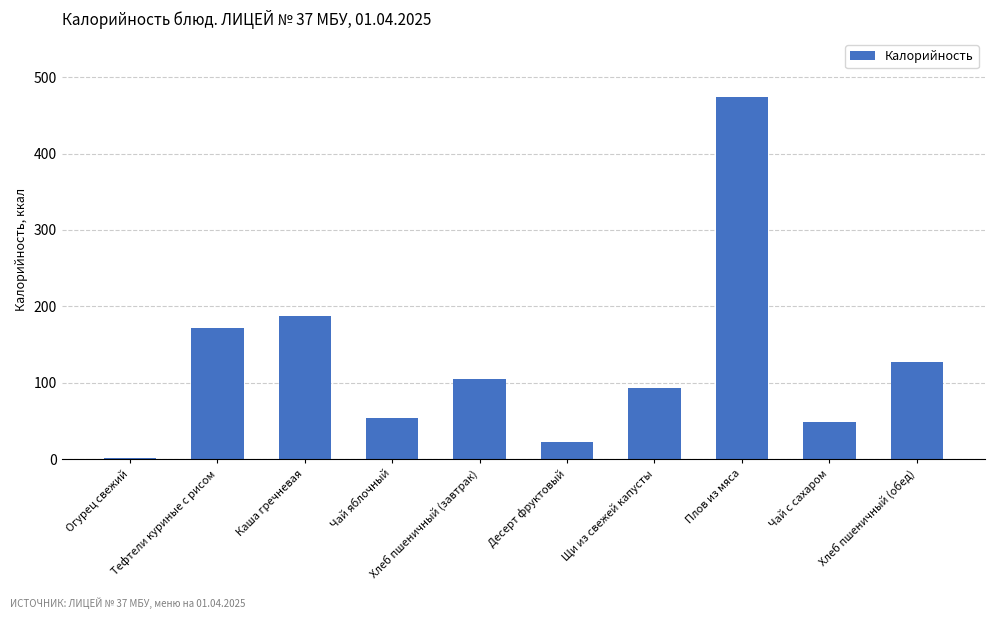

Between Чай яблочный and Тефтели куриные с рисом, which is larger?

Тефтели куриные с рисом